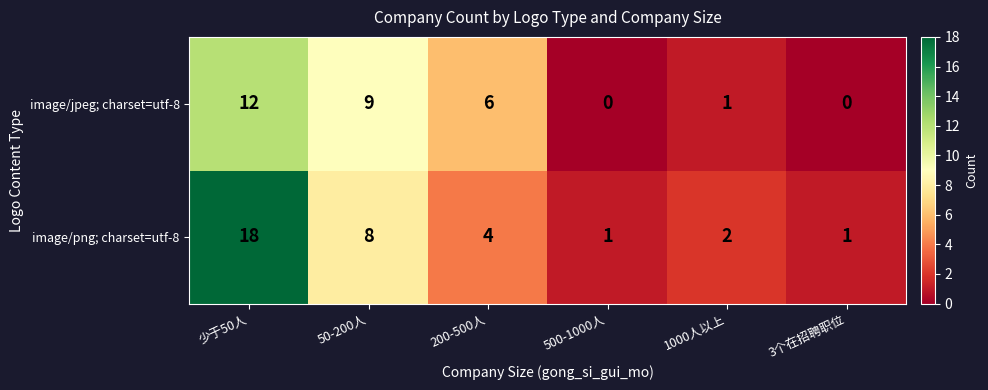

What is the maximum value shown in the chart?

18